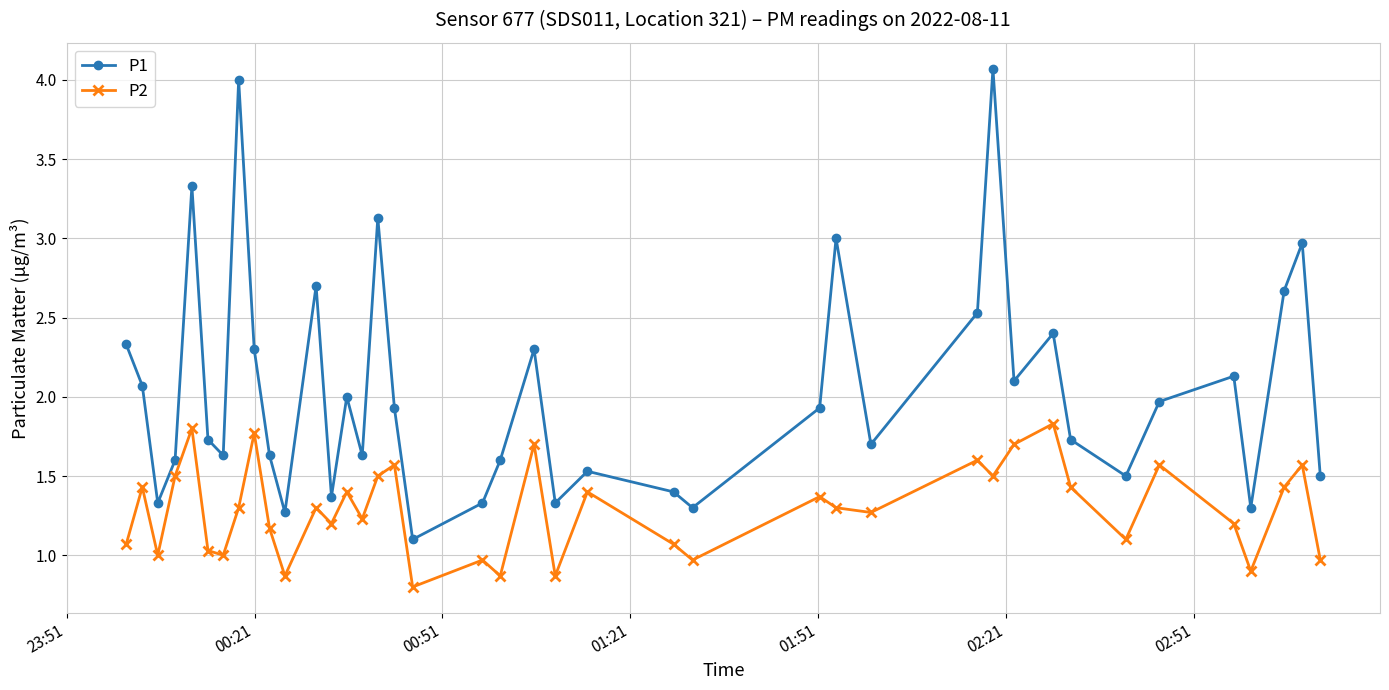

Does the chart have visible grid lines?

Yes